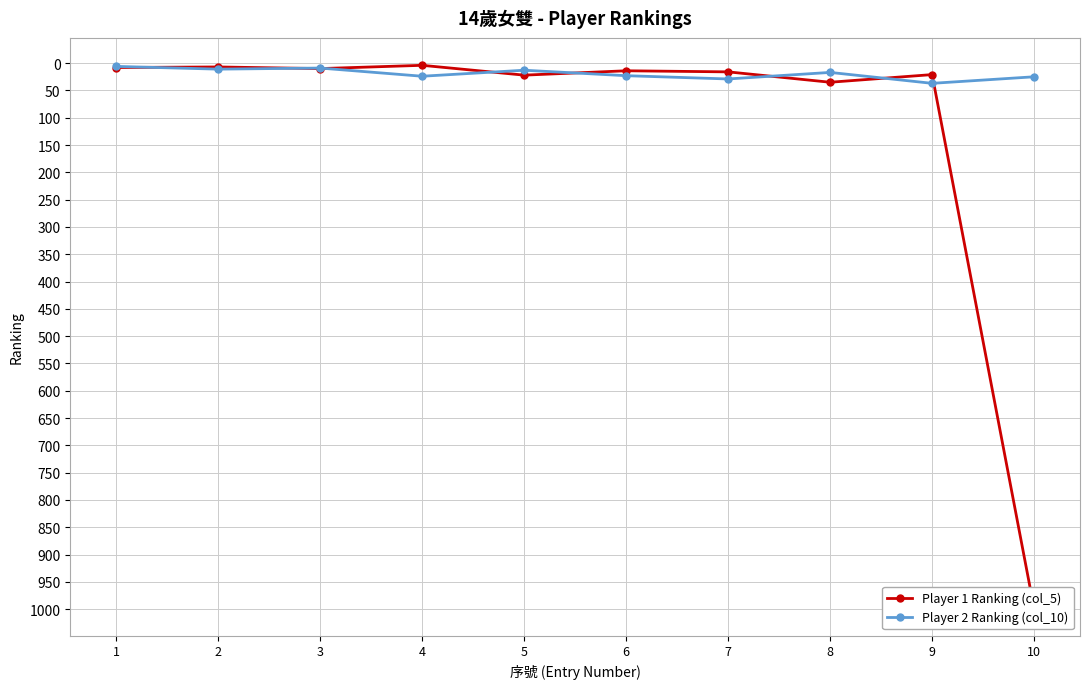

How many interior local peaks does the Player 1 Ranking (col_5) series have?

3